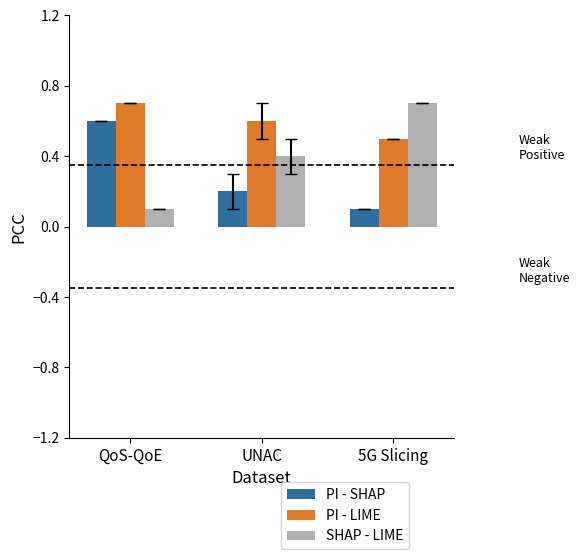

Which series has the largest range (max minus min)?

SHAP - LIME